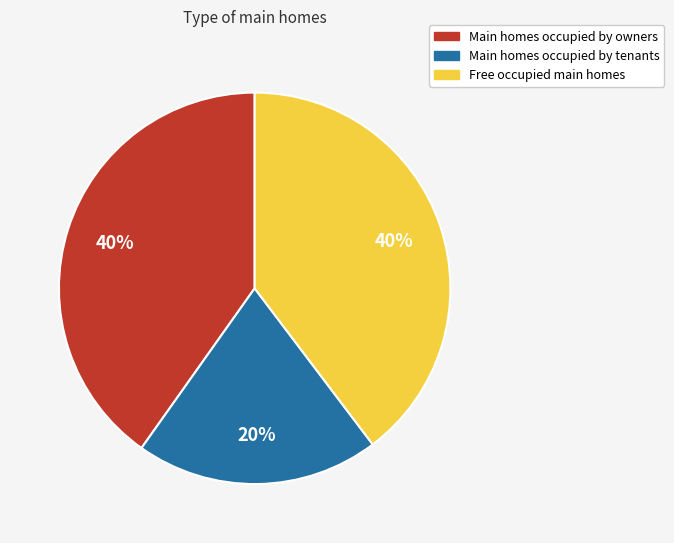

Combined, do Free occupied main homes and Main homes occupied by owners account for over 50%?

Yes